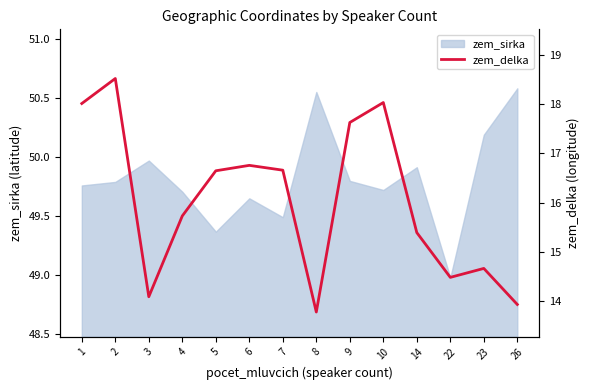

True or false: zem_sirka has a value of 49.5 at 7.

True